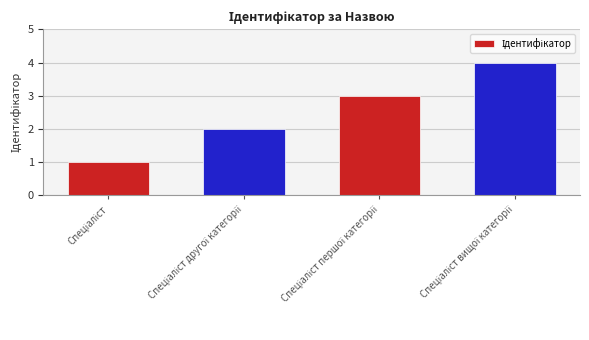

What is the greatest value displayed?

4